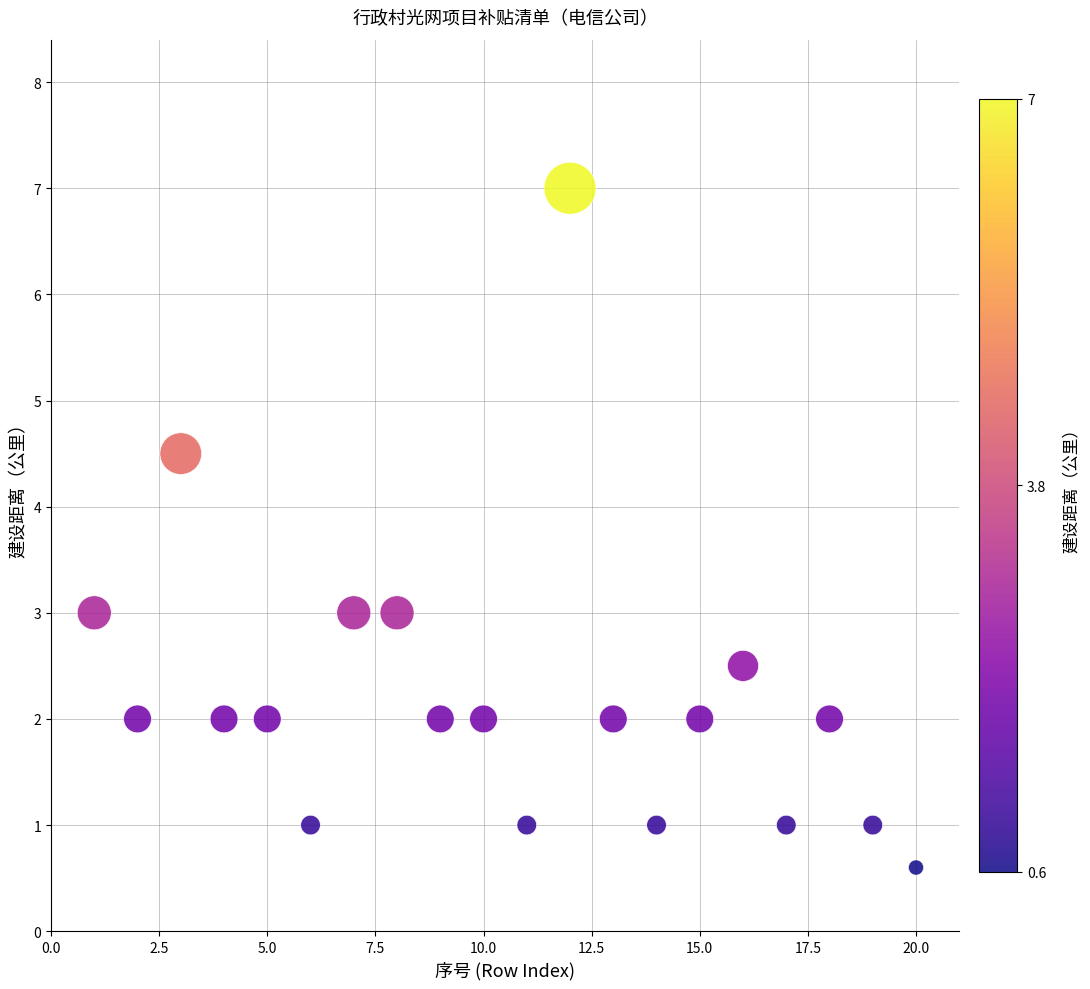

What is the range of Y values (max minus min)?

6.4